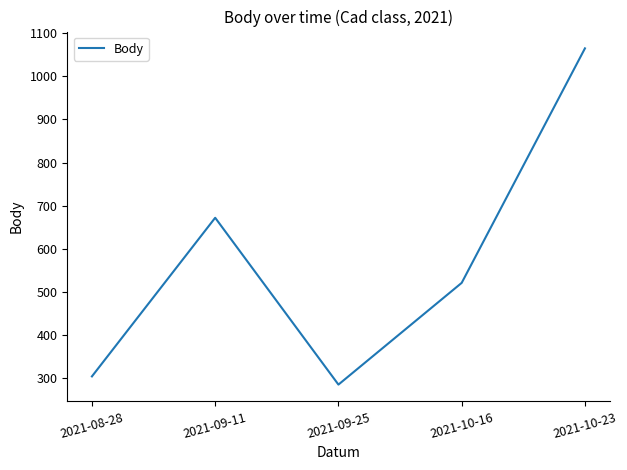

What is the difference between the values at 2021-09-11 and 2021-10-16?

151